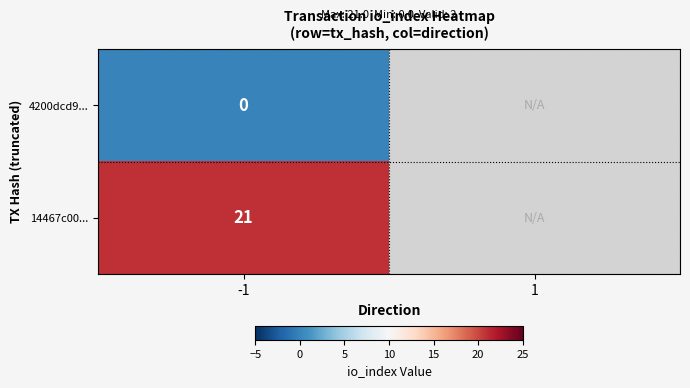

Rank the series at -1 from lowest to highest value.

4200dcd9..., 14467c00...